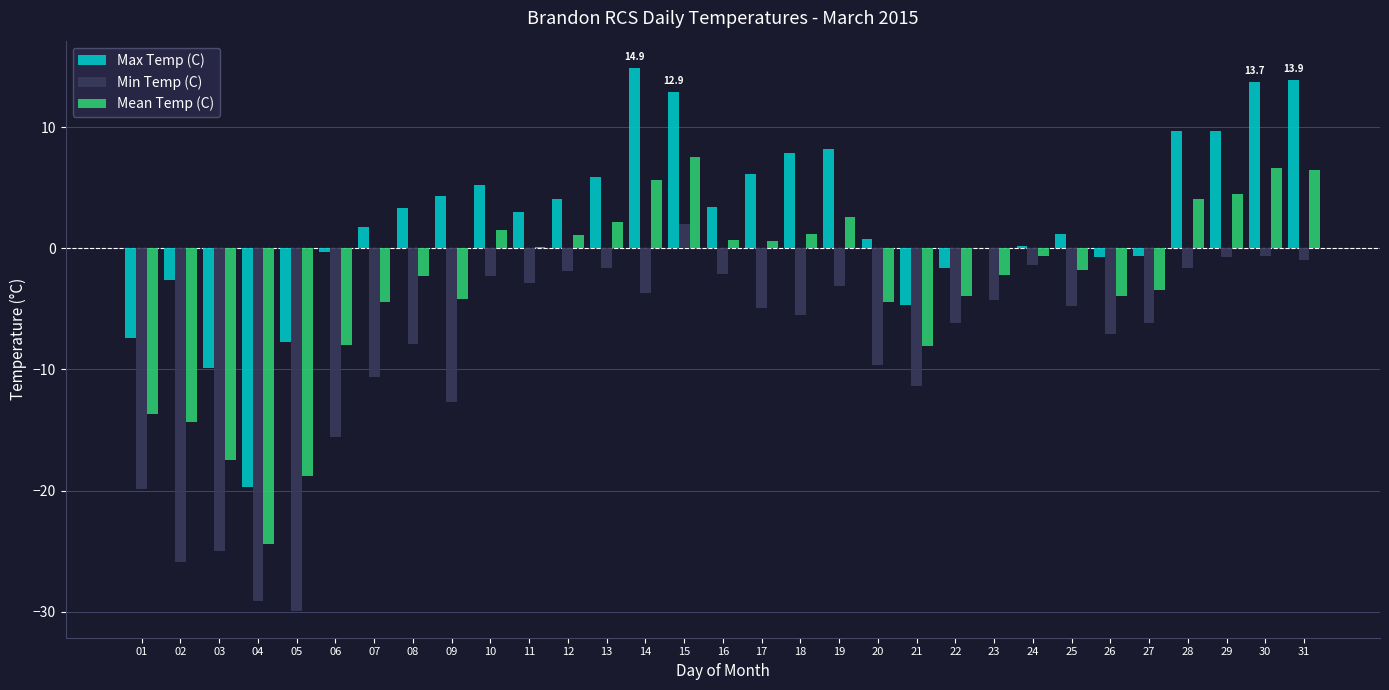

What are all the series names shown in the legend?

Max Temp (C), Min Temp (C), Mean Temp (C)